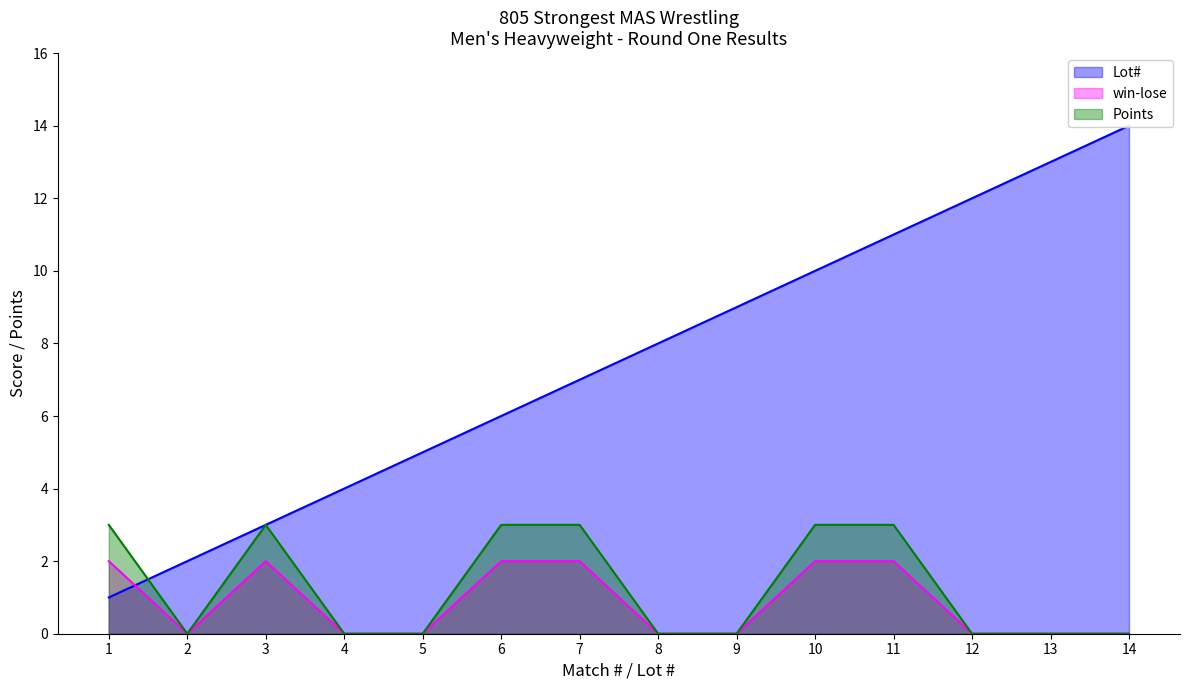

How many interior local peaks does the win-lose series have?

1